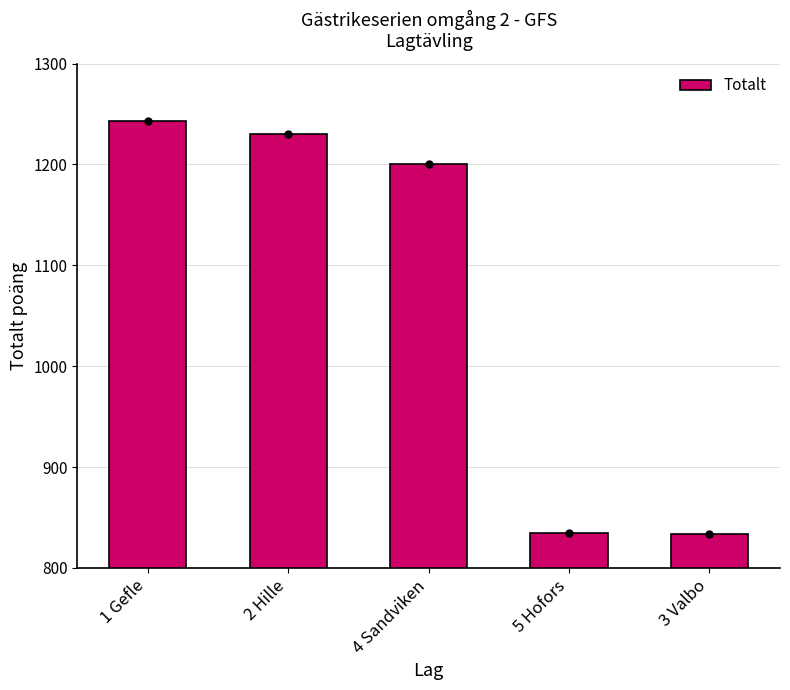

What is the difference between the maximum and minimum values?

409.7